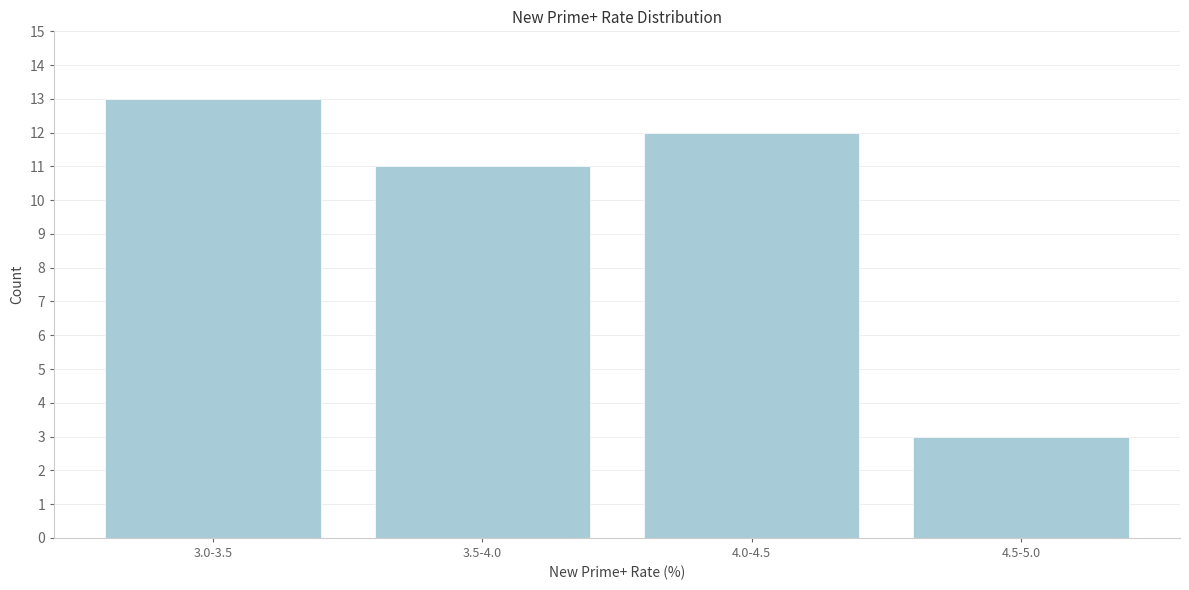

Reading left to right, extract all data points from this chart.

3.0-3.5=13	3.5-4.0=11	4.0-4.5=12	4.5-5.0=3